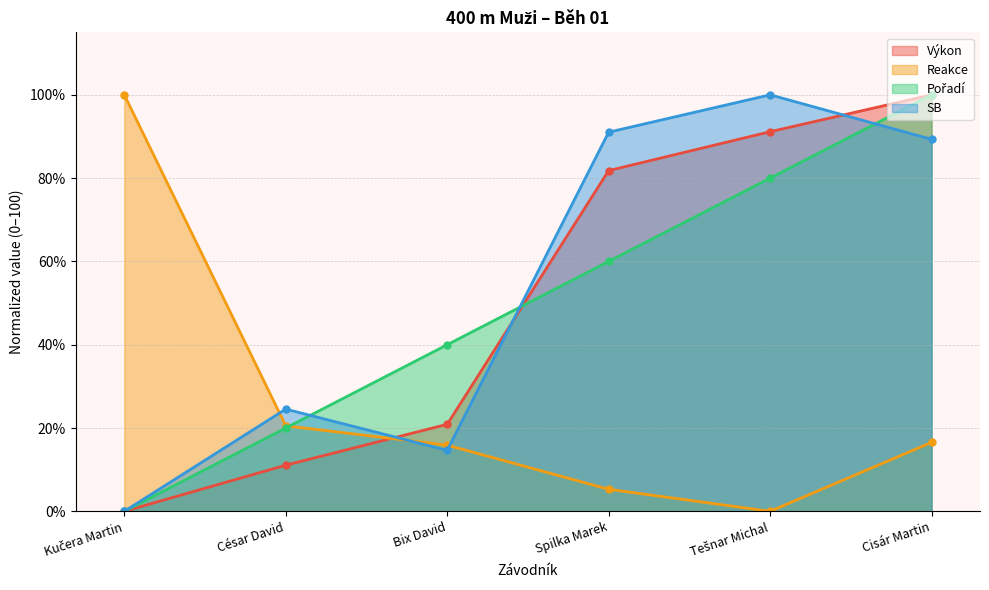

True or false: Výkon has a value of 20.9 at Bix David.

True